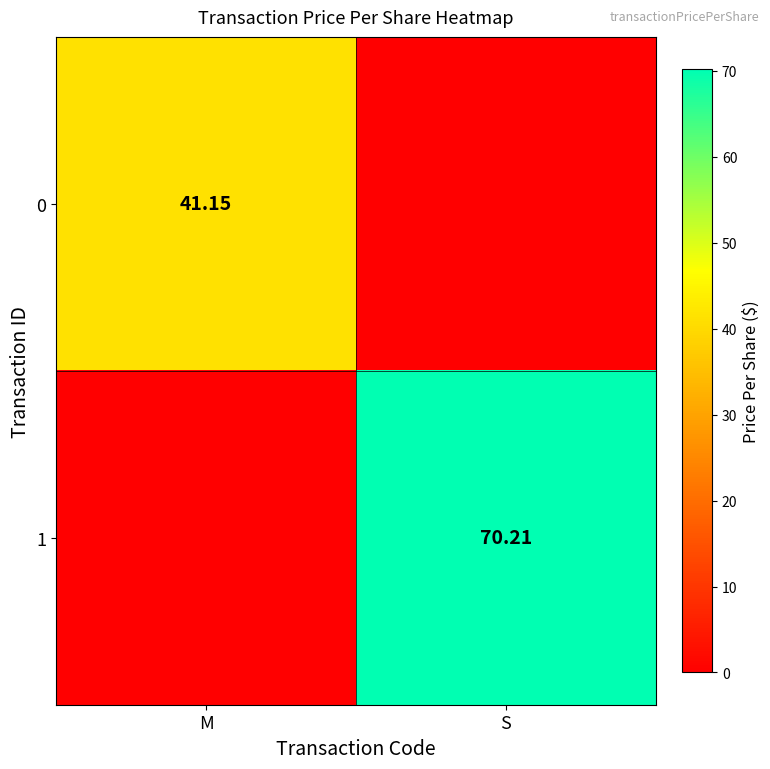

The 1 series shows 20.3 at S. True or false?

False